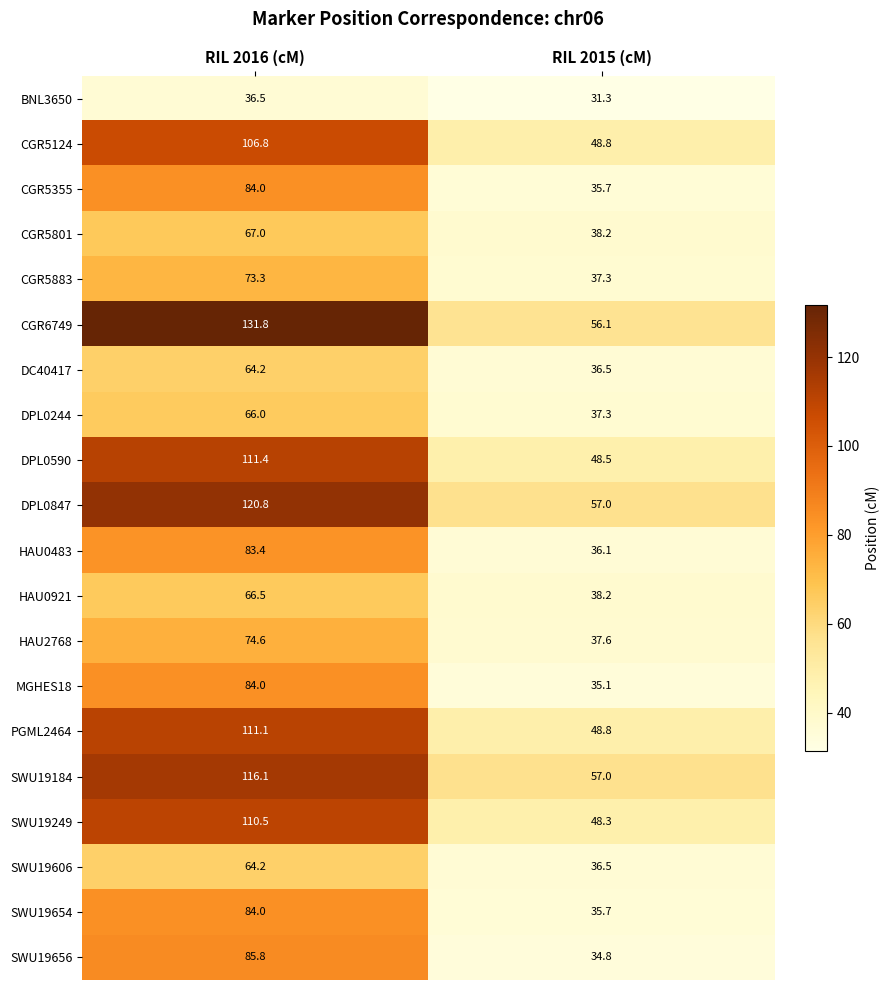

Is the value of MGHES18 at RIL 2015 (cM) greater than the value of DPL0590 at RIL 2015 (cM)?

No